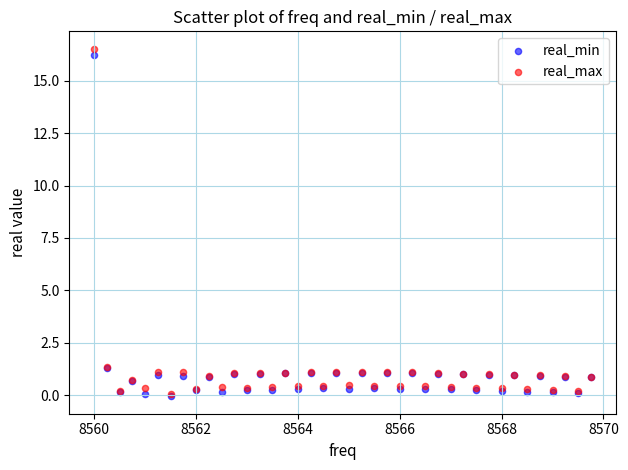

What are all the series names shown in the legend?

real_min, real_max